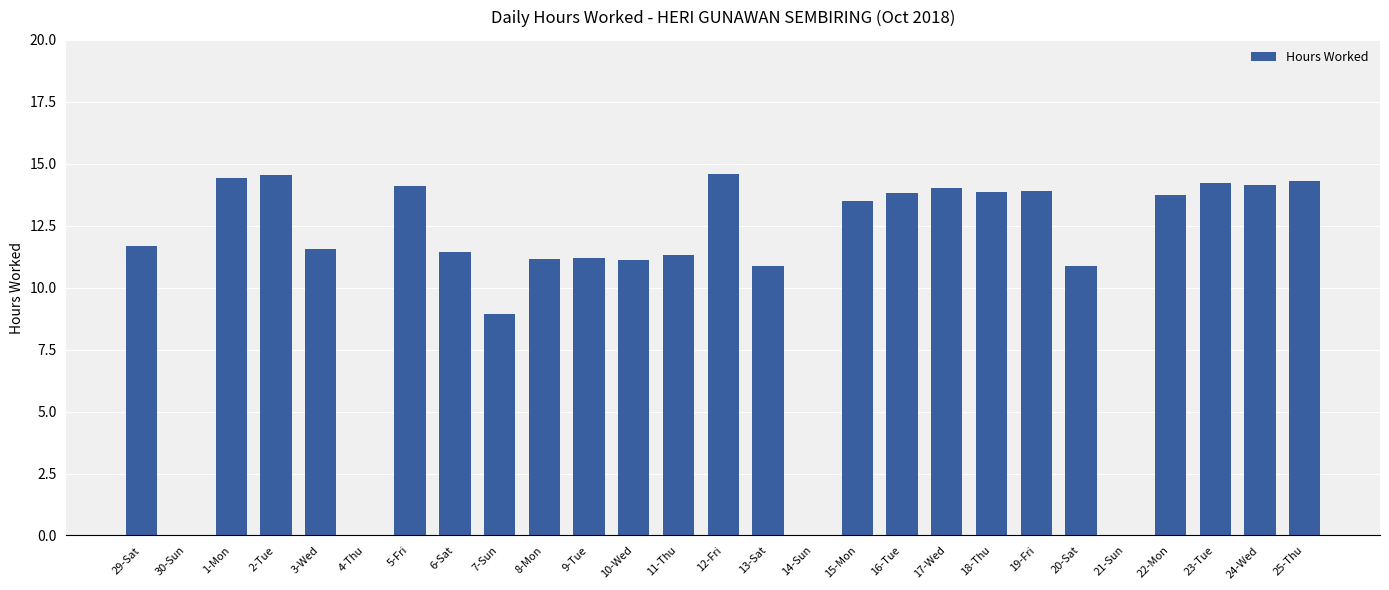

Are the bars grouped side by side (vs. stacked)?

No